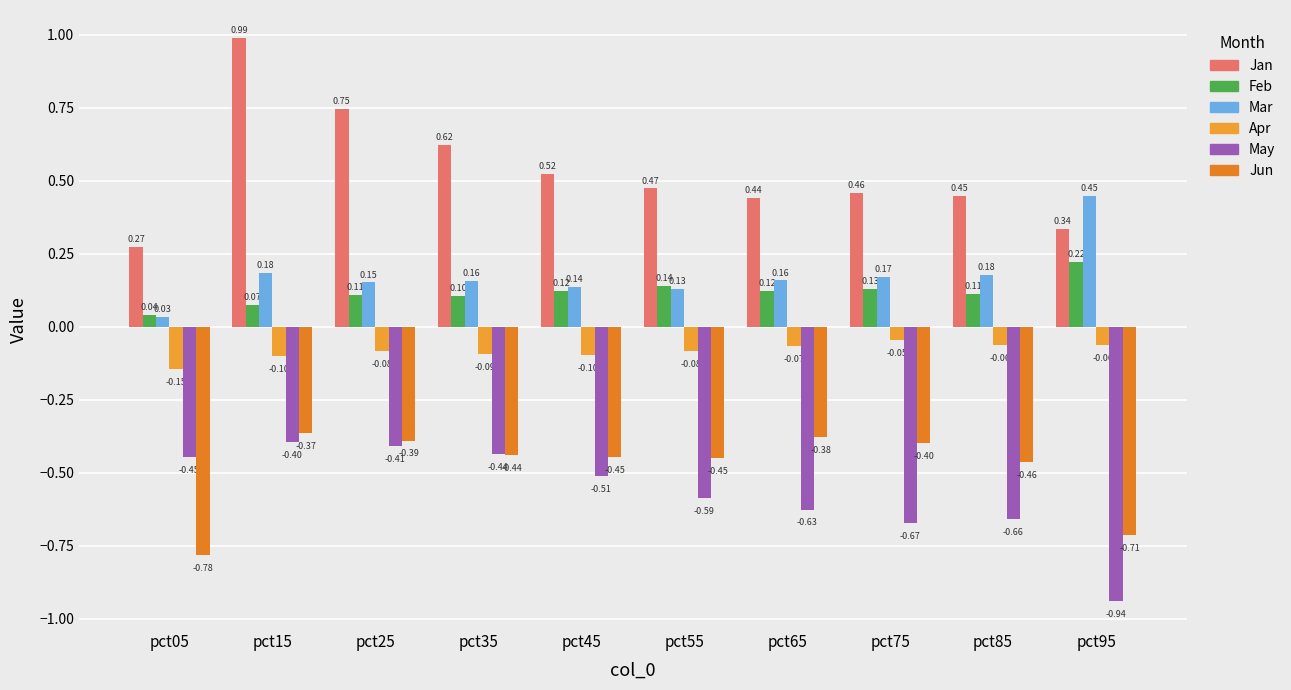

What is the value of the Feb bar at the 8th from the left?

0.1